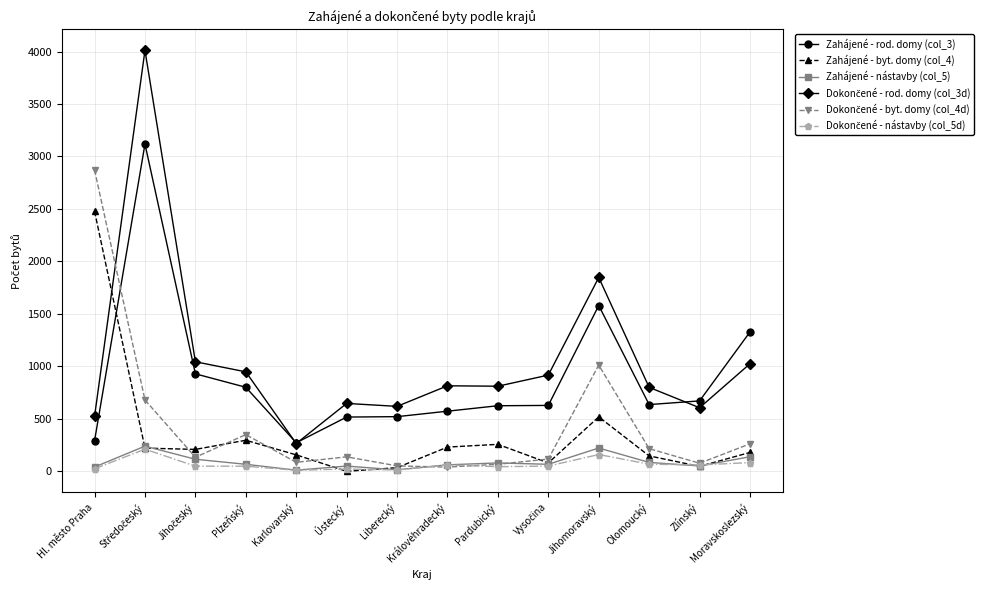

True or false: Zahájené - nástavby (col_5) has more than 1 interior local peaks.

True